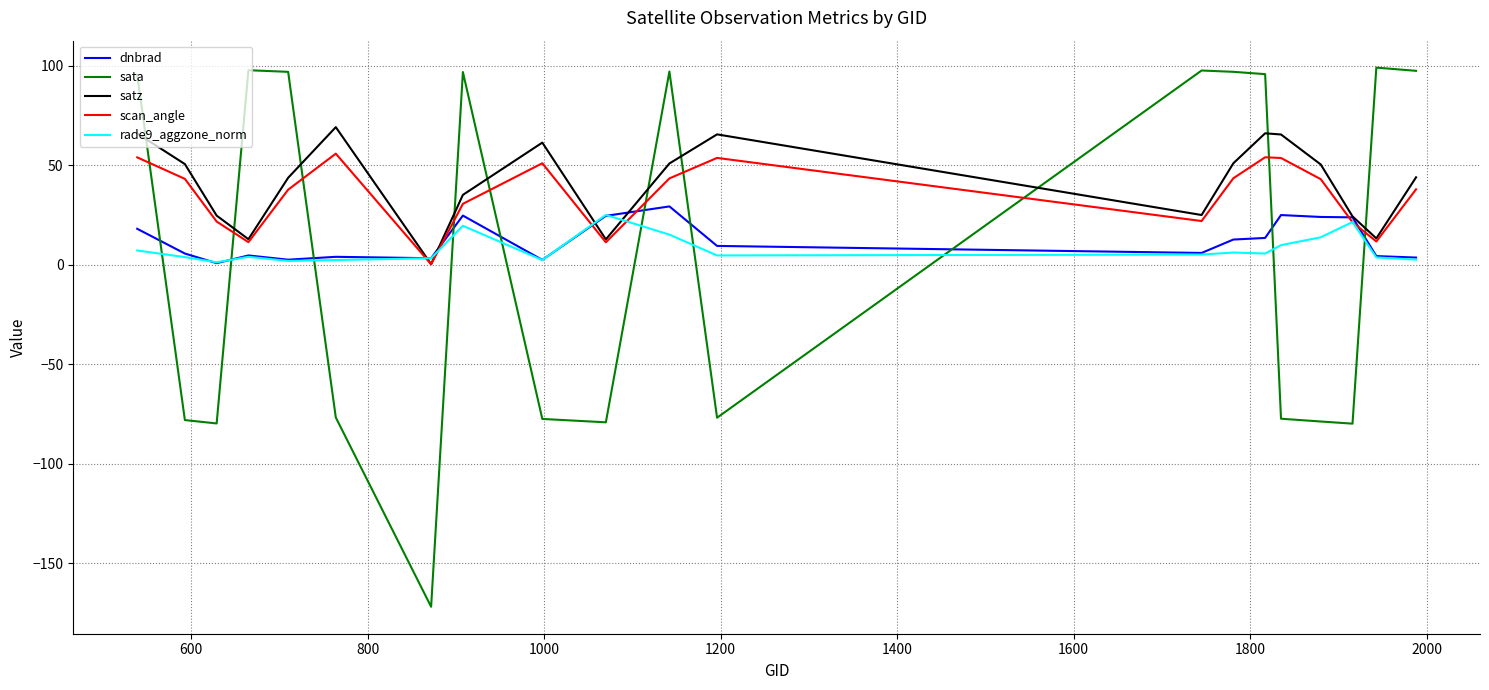

Which series has the widest spread of values?

sata